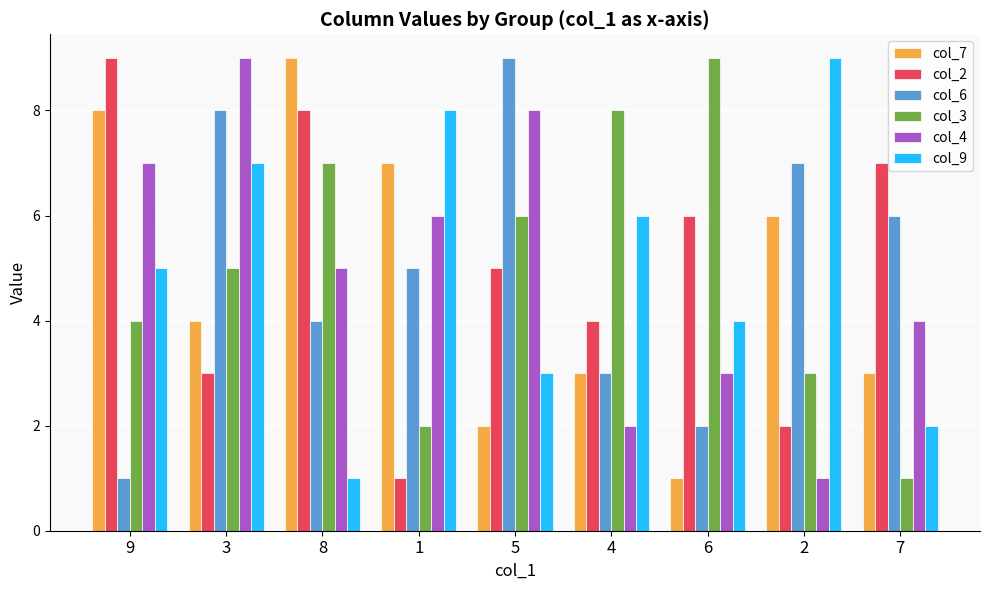

The value of col_7 at 4 is 1. True or false?

False